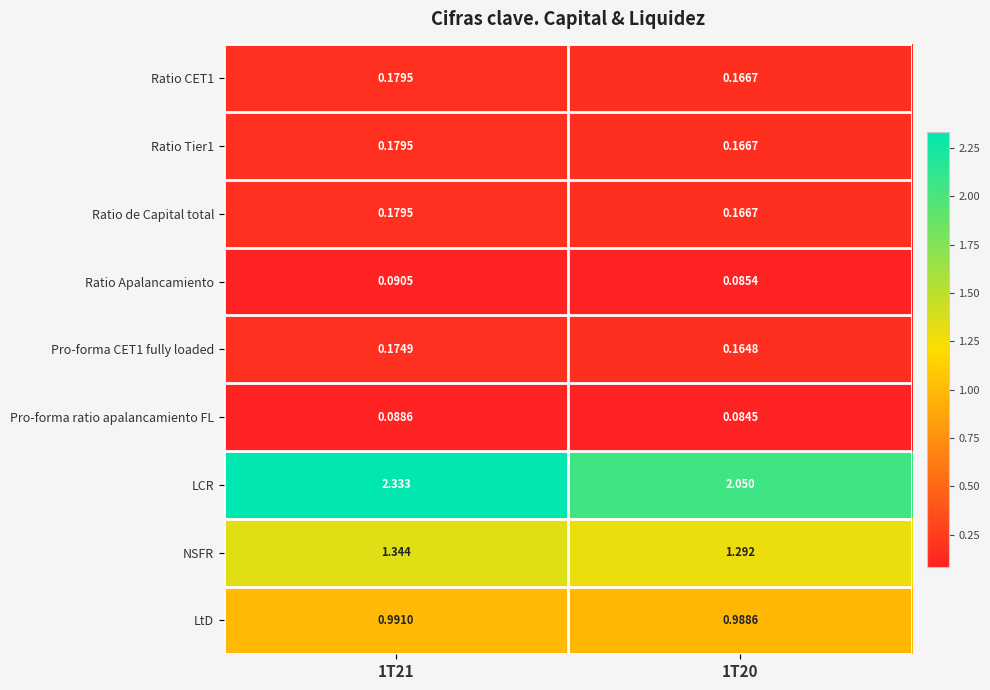

Which series has the largest total across all categories?

LCR